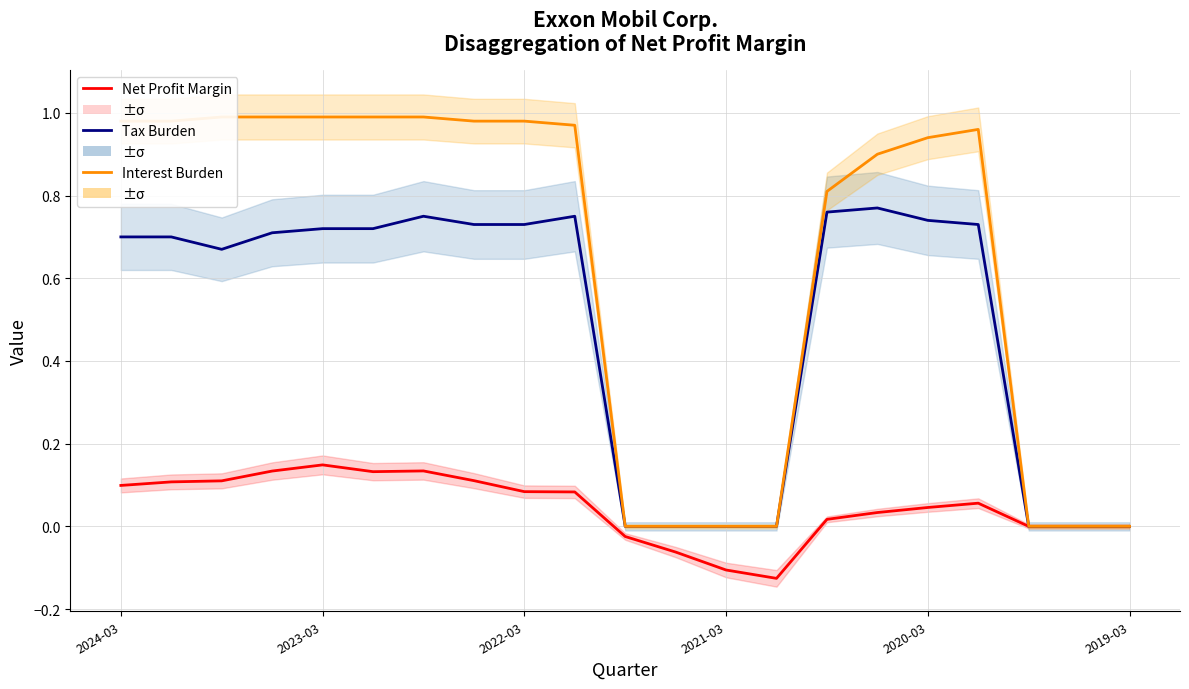

True or false: Tax Burden and Net Profit Margin intersect in this chart.

False